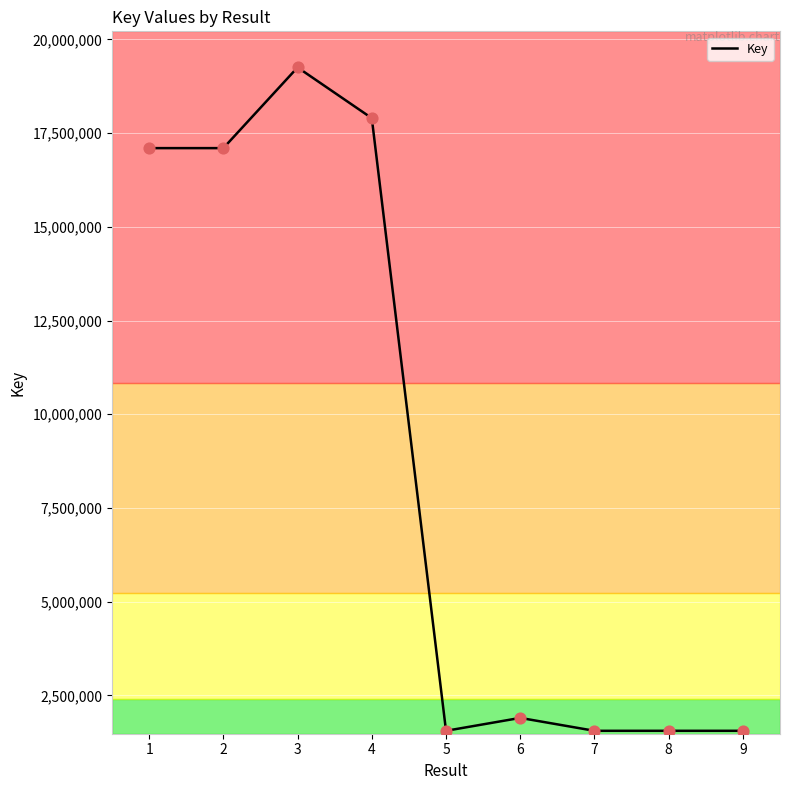

Approximately how many times larger is the value at 7 compared to 8?

1.0